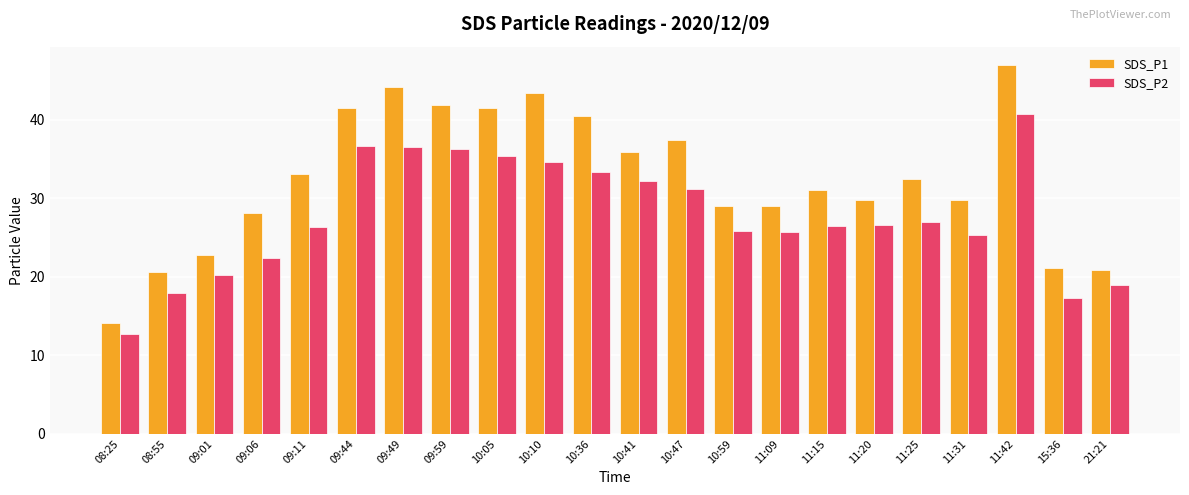

Rank the series at 11:42 from lowest to highest value.

SDS_P2, SDS_P1